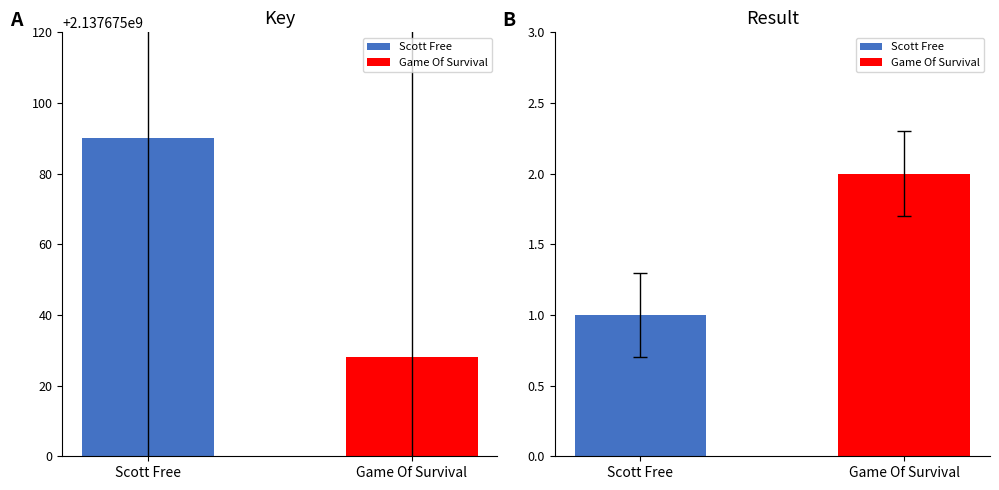

Read the Key value at Game Of Survival, to the nearest 5.

2137675030